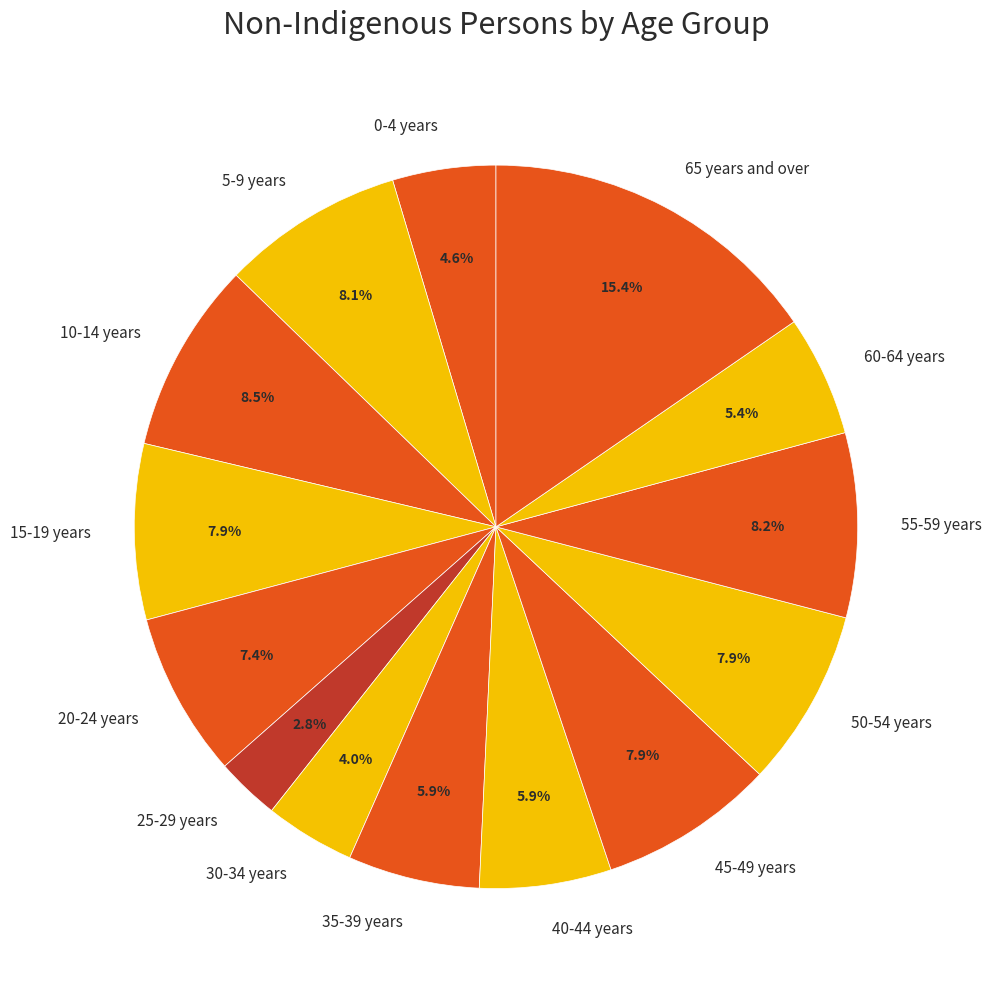

Is there any slice that represents more than half of the pie?

No